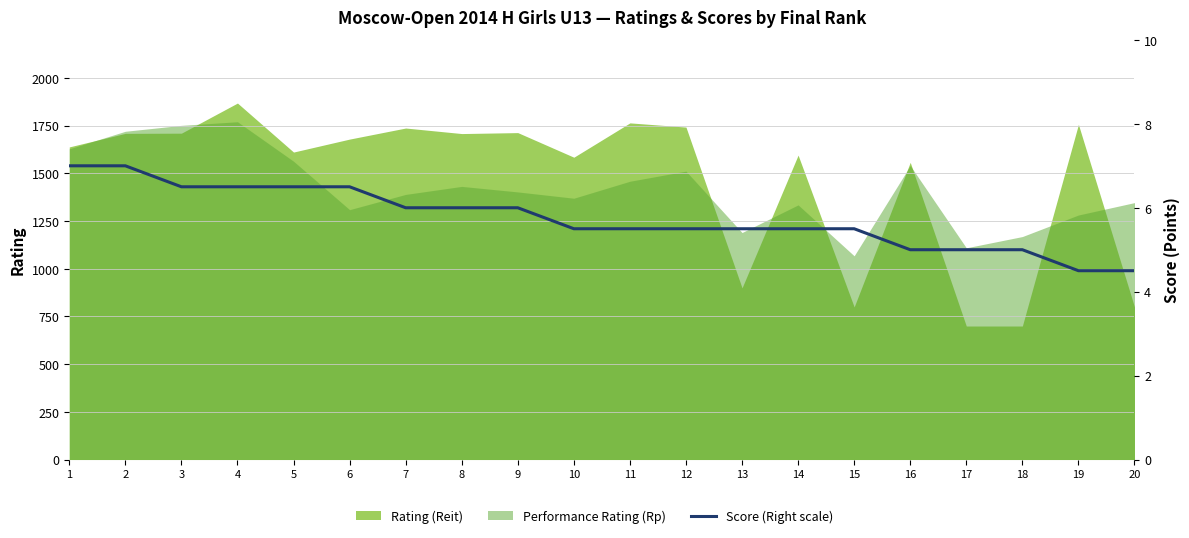

How many values are below 5?

2